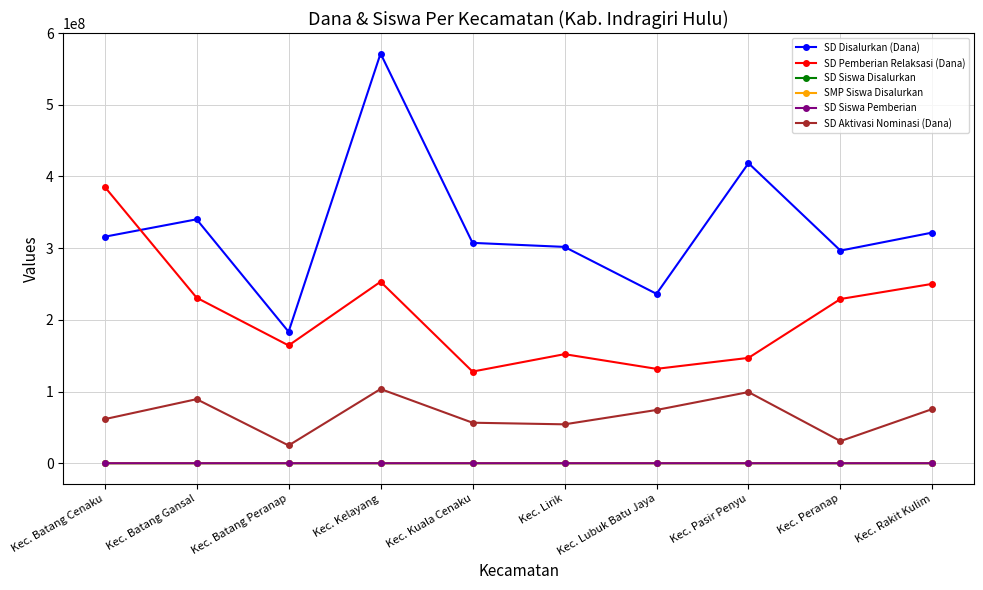

How many interior local valleys does the SD Disalurkan (Dana) series have?

3